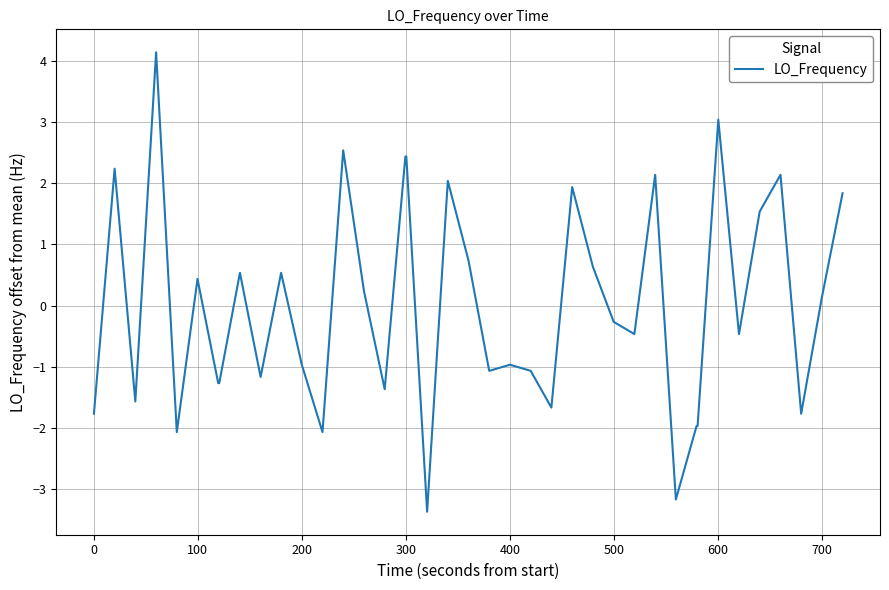

What is the greatest value displayed?

4.1